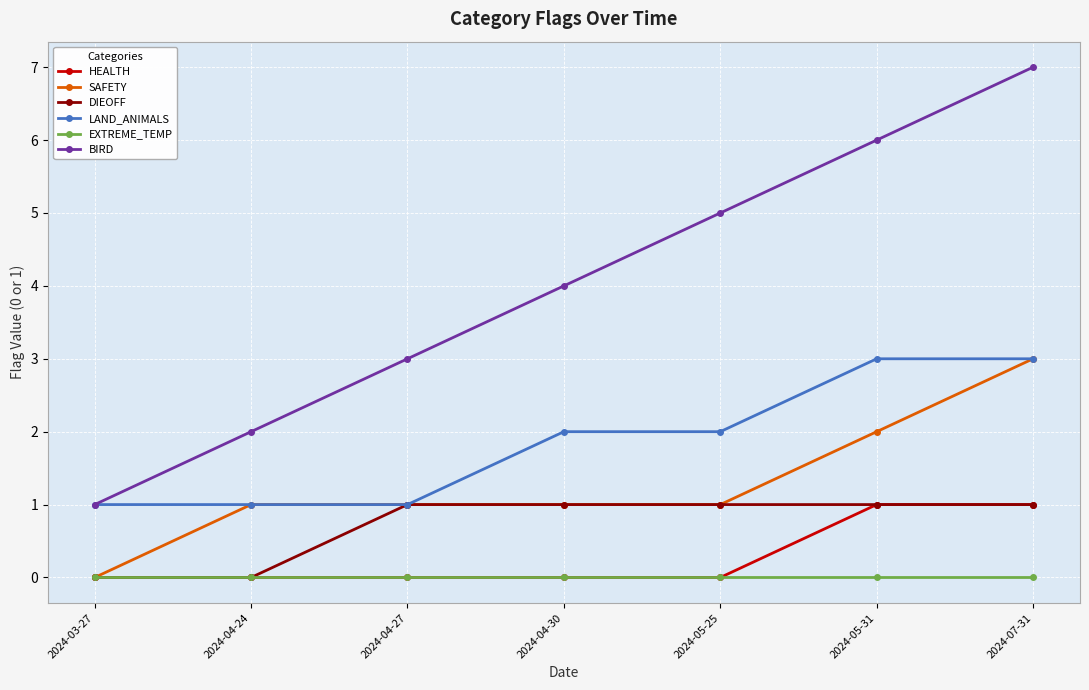

True or false: HEALTH and LAND_ANIMALS cross at least once.

False